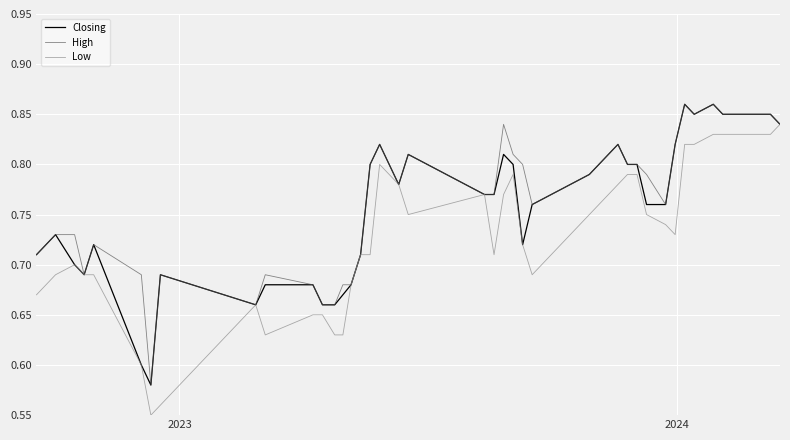

What are all the series names shown in the legend?

Closing, High, Low